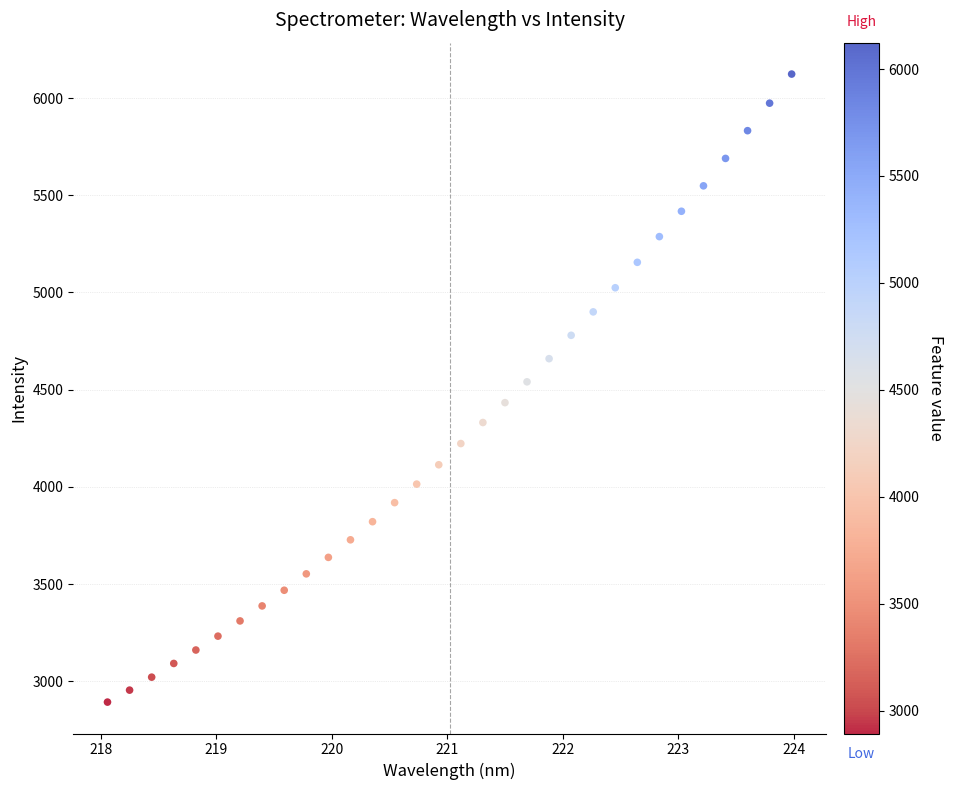

What is the range of Y values (max minus min)?

3230.7